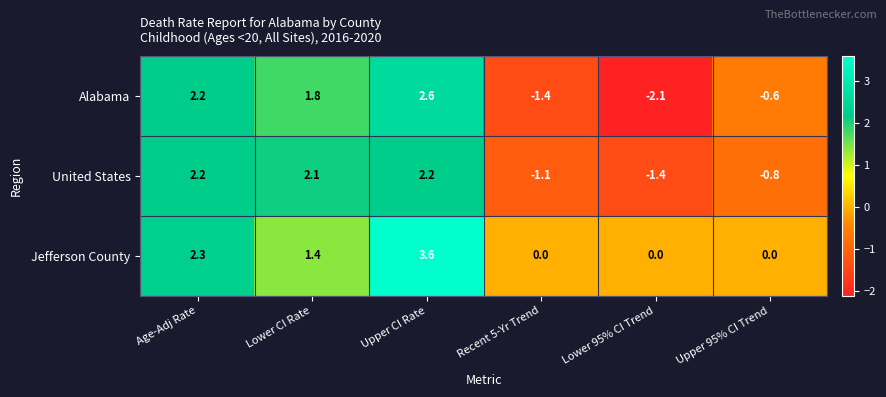

What is the difference between the maximum and minimum values in the Alabama series?

4.7